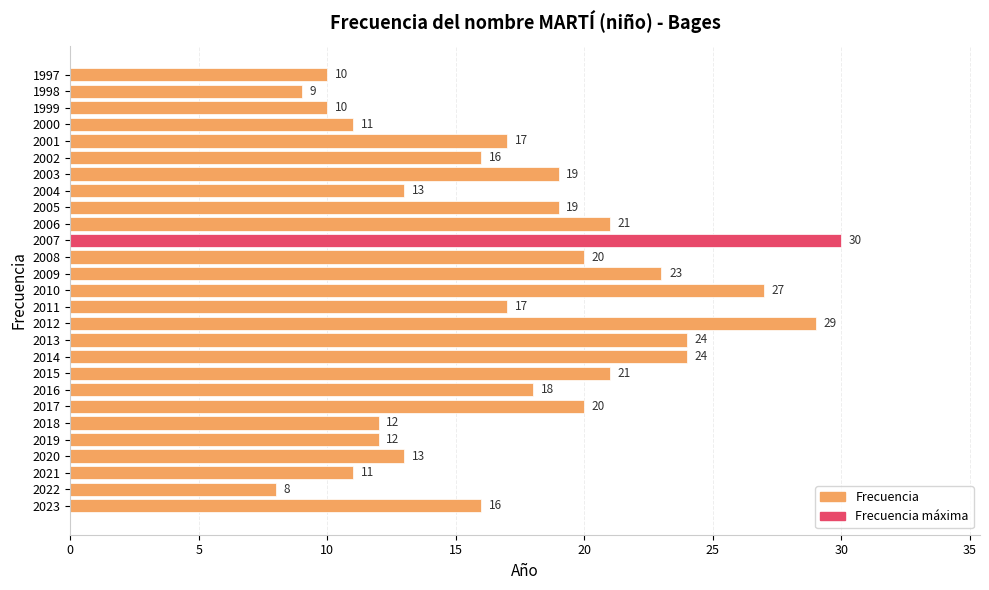

At which category does the chart reach its peak across all series?

2007